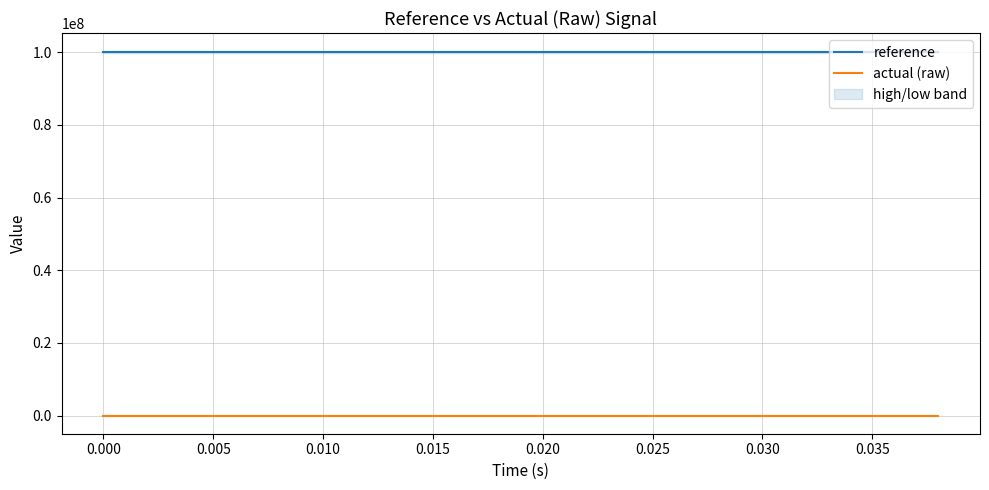

True or false: actual (raw) and reference cross at least once.

False